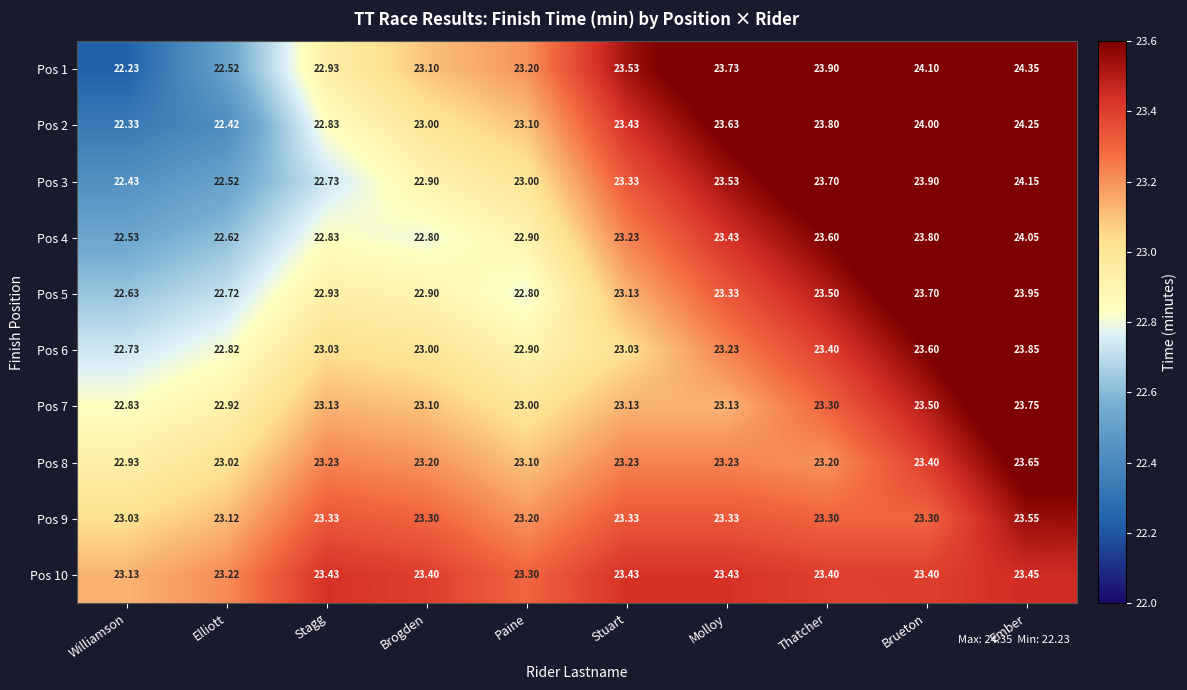

At which category is the sum across all series the highest?

Ember